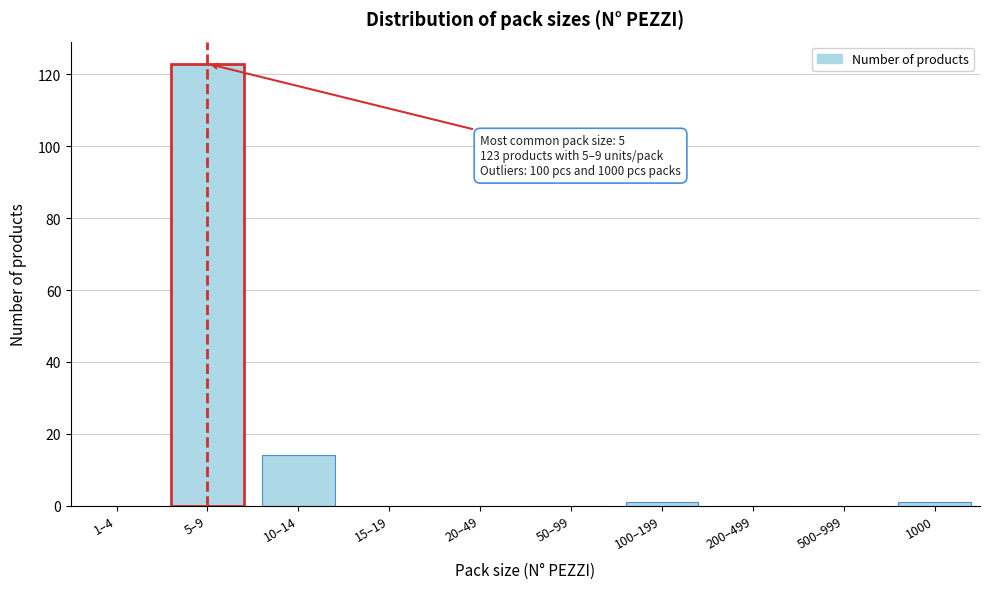

Reading left to right, what are all the values shown in this chart?

1–4=0	5–9=123	10–14=14	15–19=0	20–49=0	50–99=0	100–199=1	200–499=0	500–999=0	1000=1